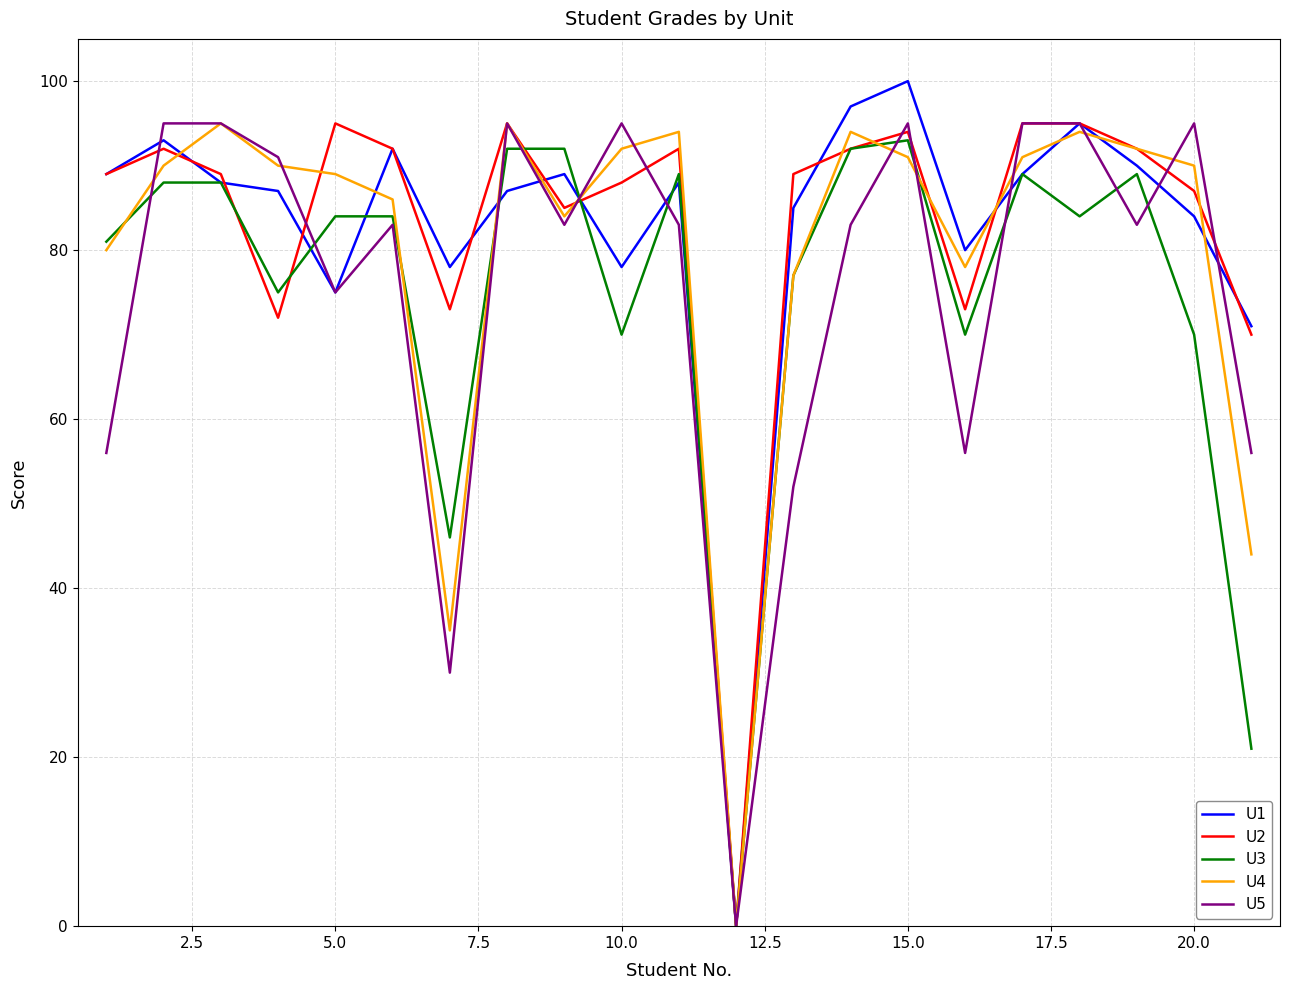

What is the highest value of the U4 series?

95